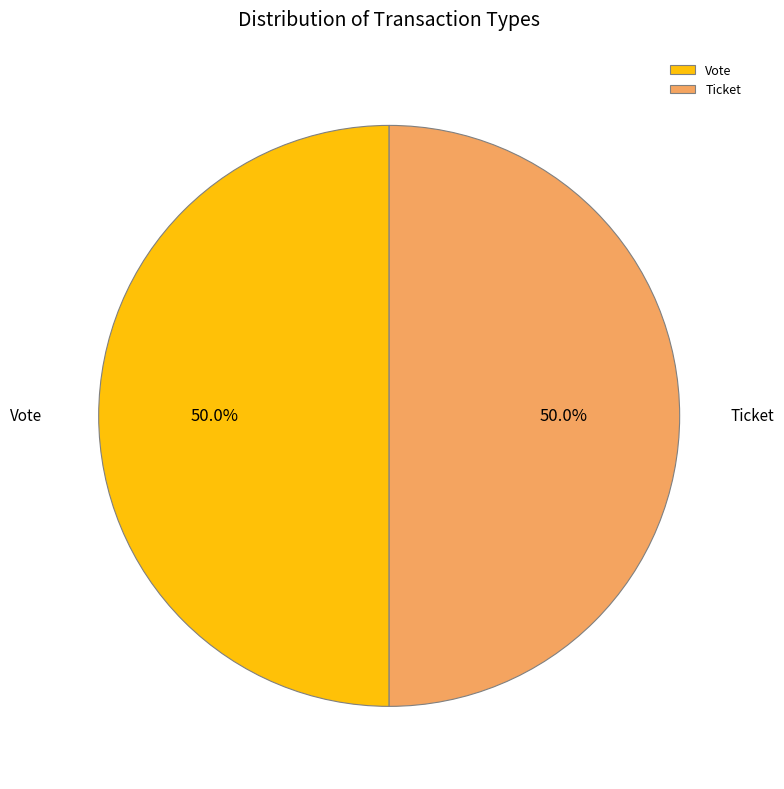

To the nearest percent, what is the combined percentage of Vote and Ticket?

100%